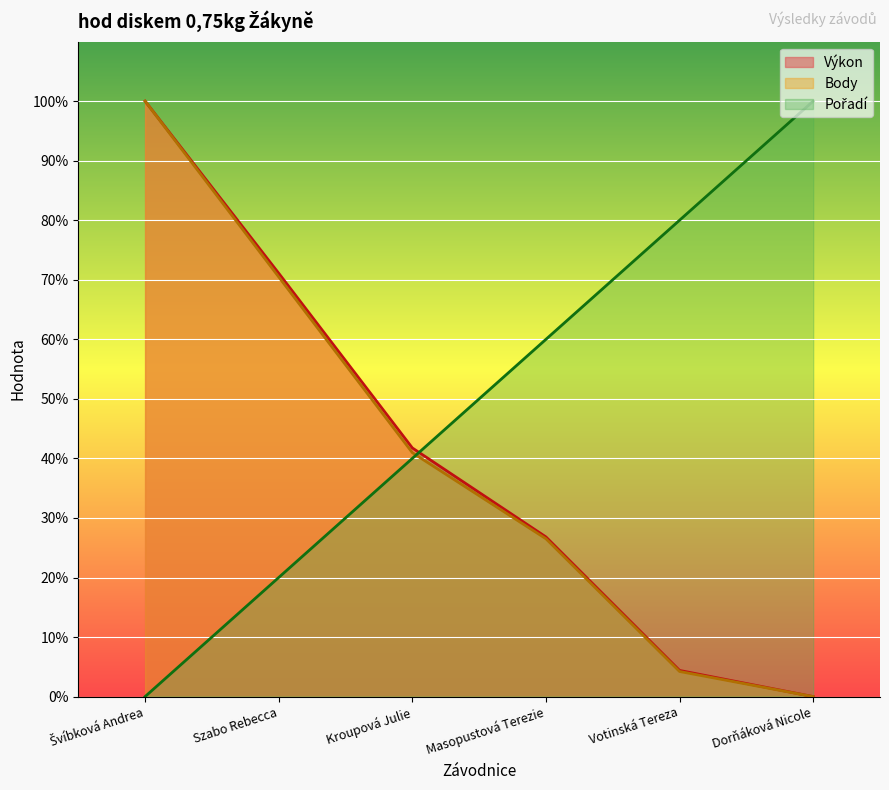

Which series has the largest range (max minus min)?

Výkon